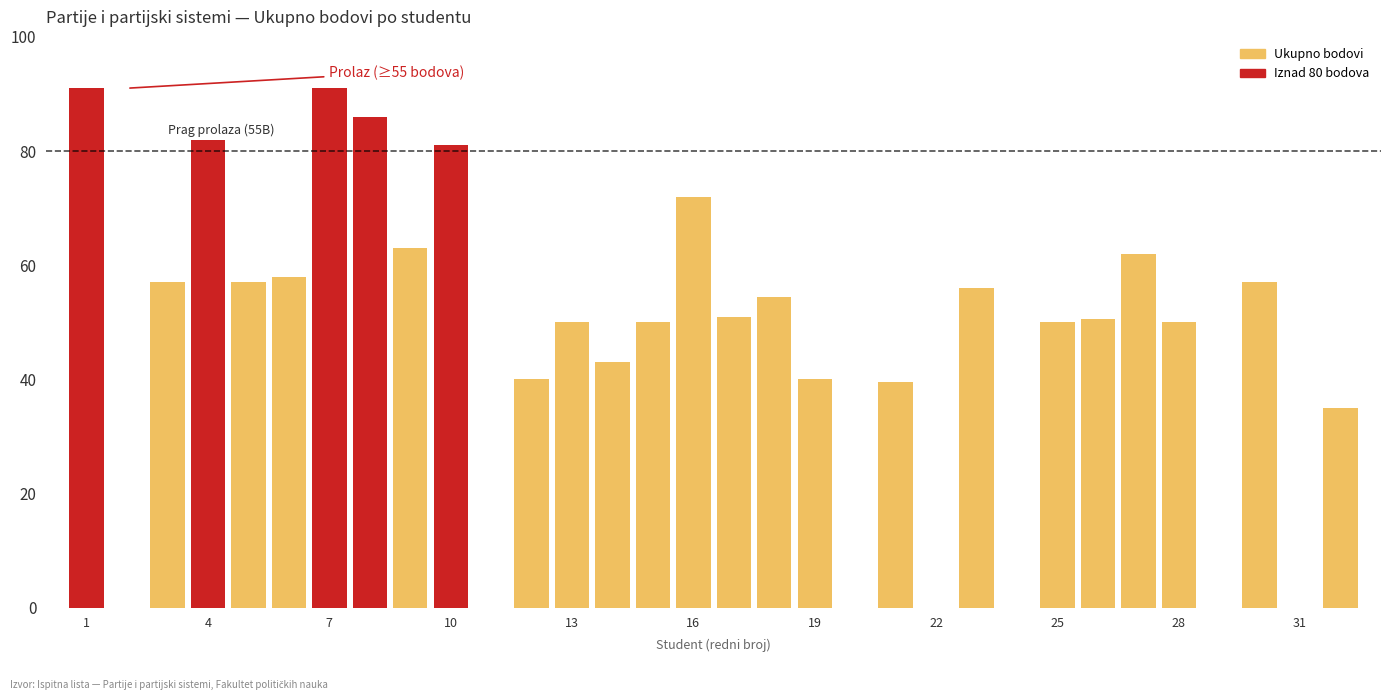

Does the chart contain stacked bars?

No